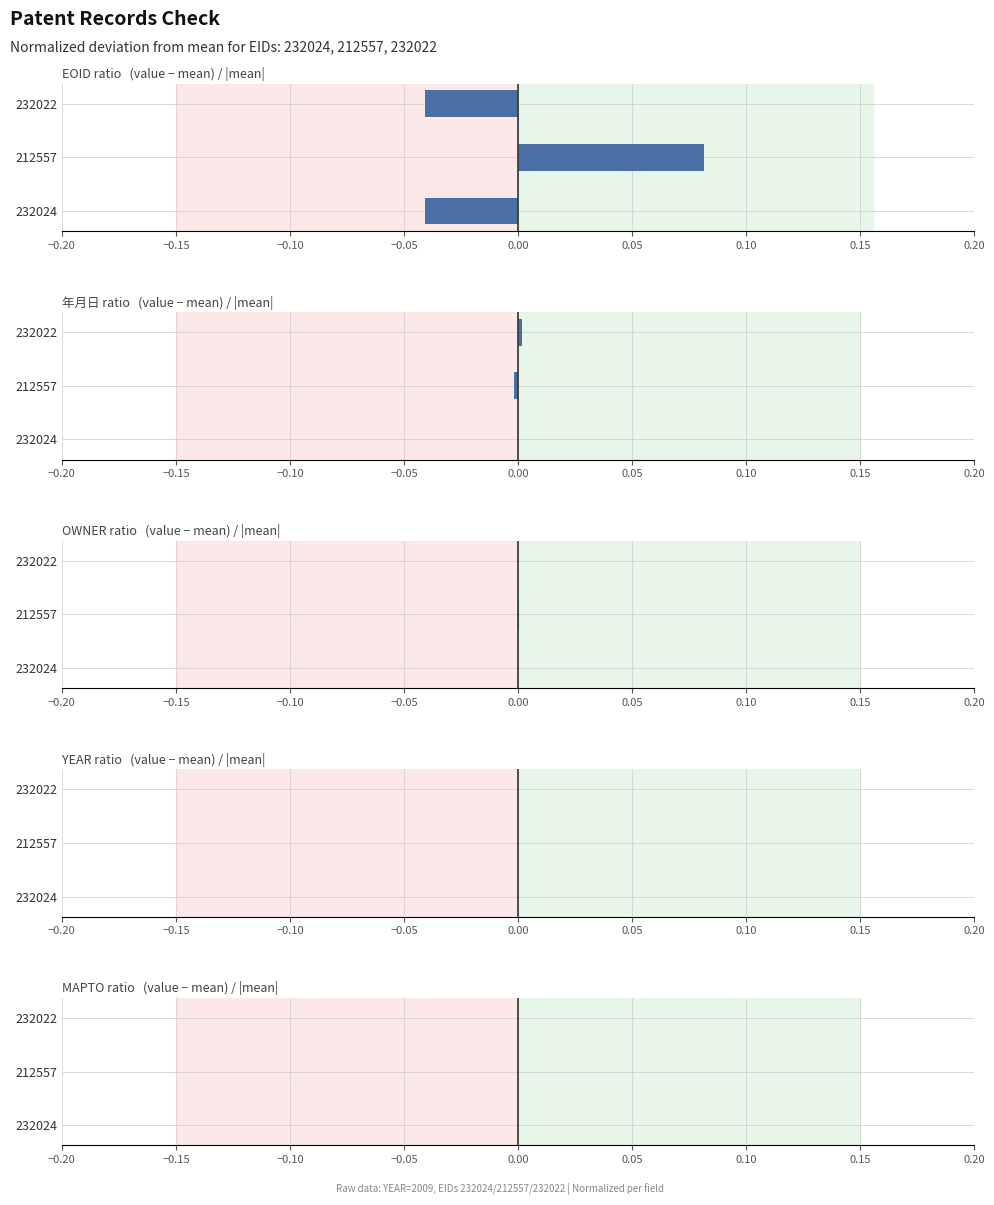

Which series has the largest total across all categories?

YEAR